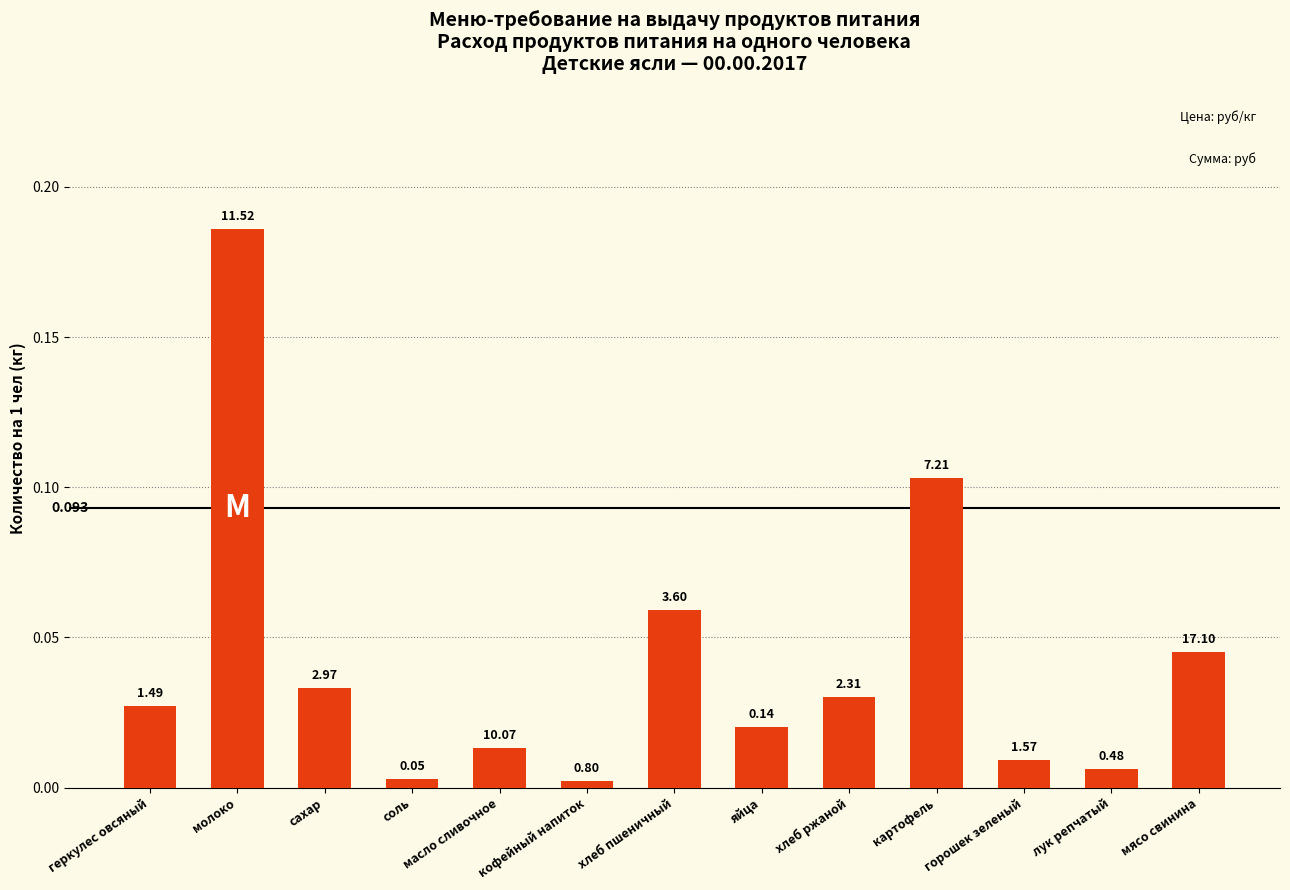

True or false: the data shows 0.0 at хлеб пшеничный.

False